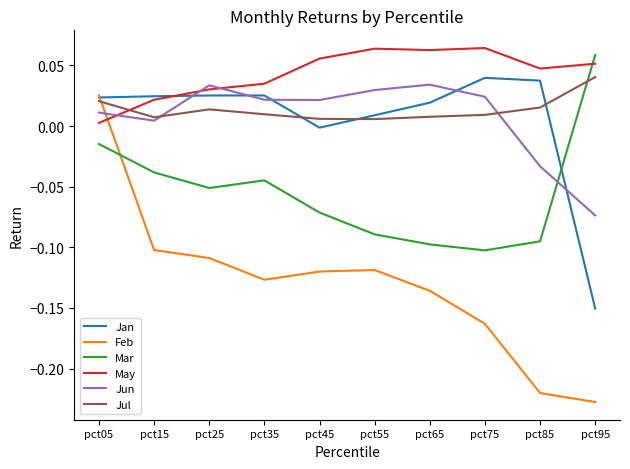

Where is the first local minimum for Jun?

pct15